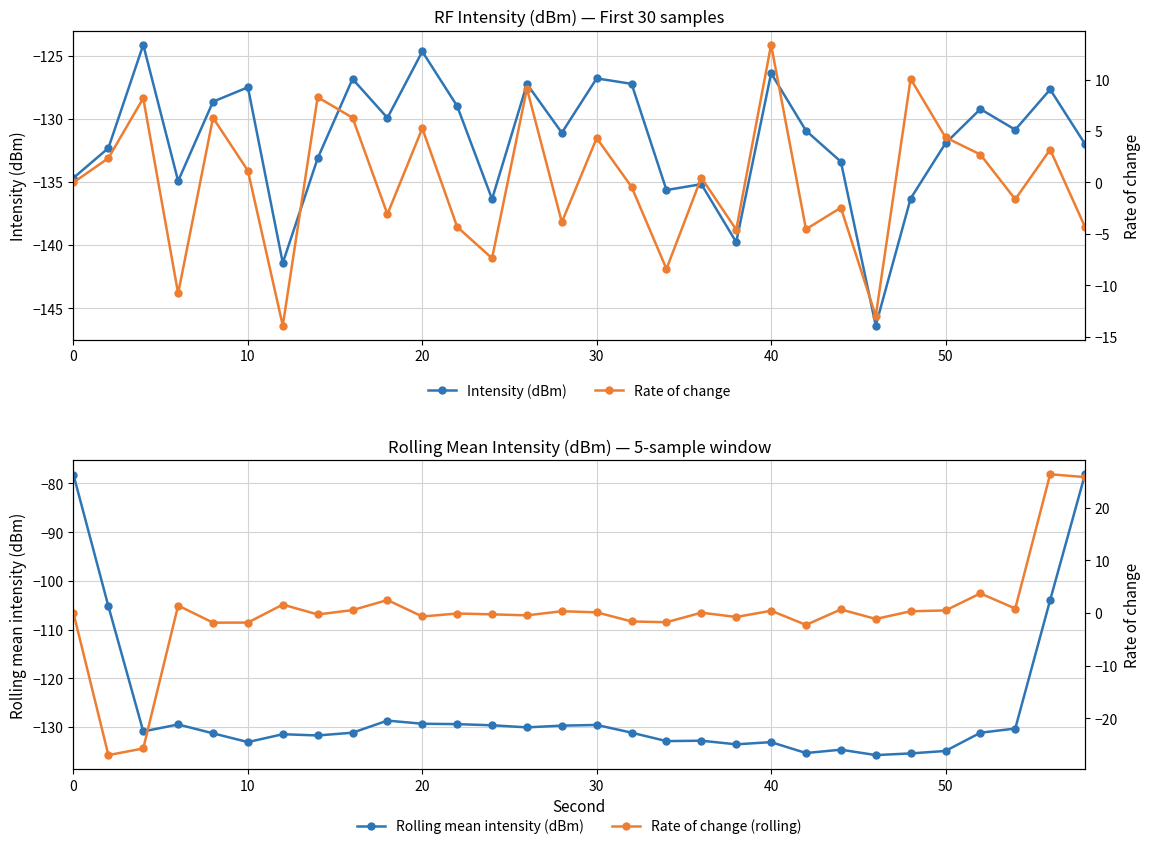

Does the chart have visible grid lines?

Yes